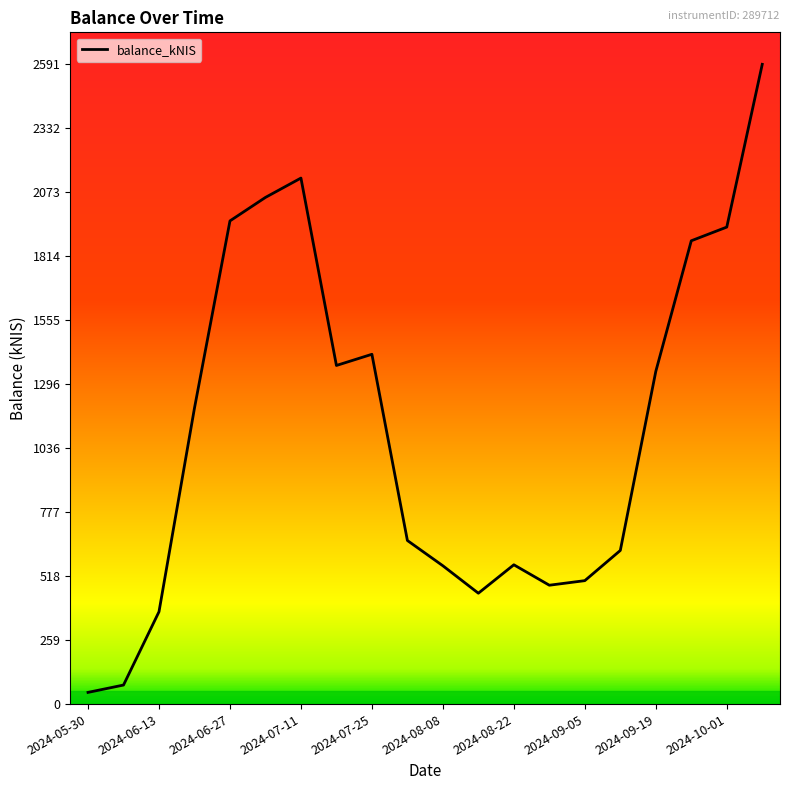

What is the greatest value displayed?

2591.2